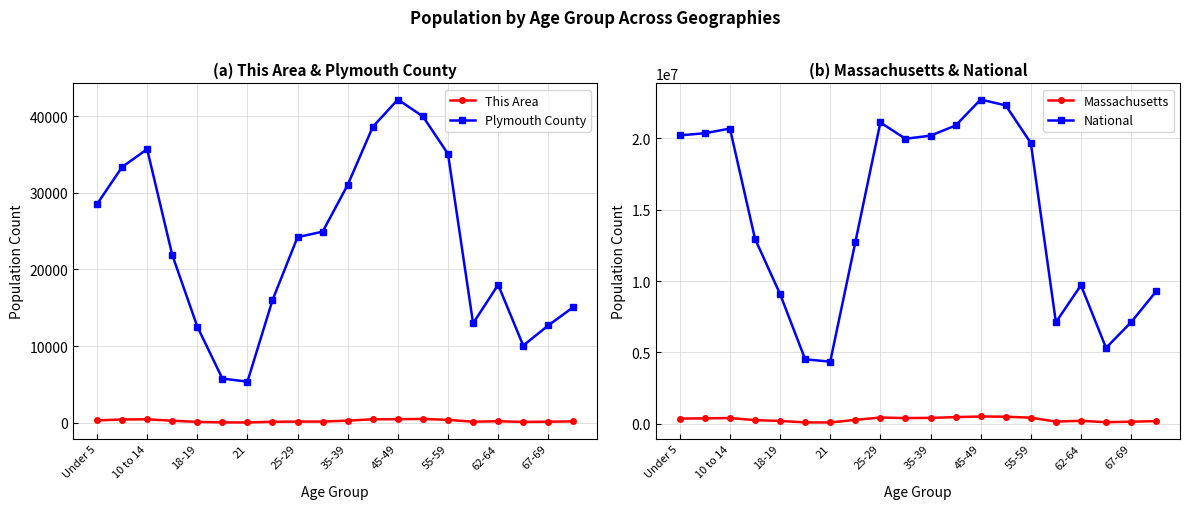

True or false: This Area and Plymouth County cross at least once.

False